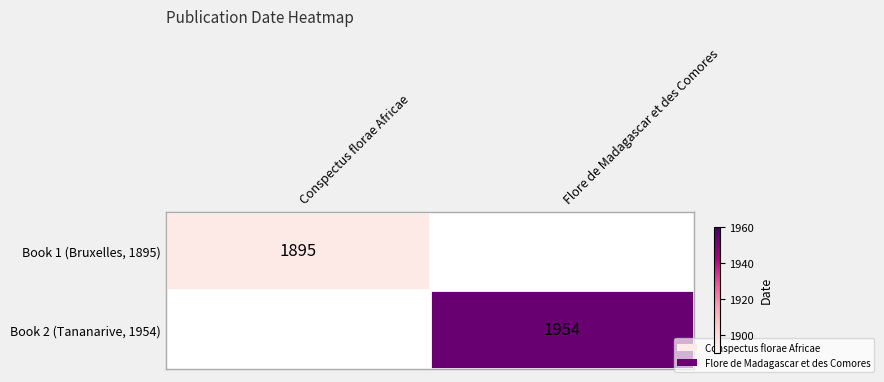

The Book 1 (Bruxelles, 1895) series shows 1895 at Conspectus florae Africae. True or false?

True